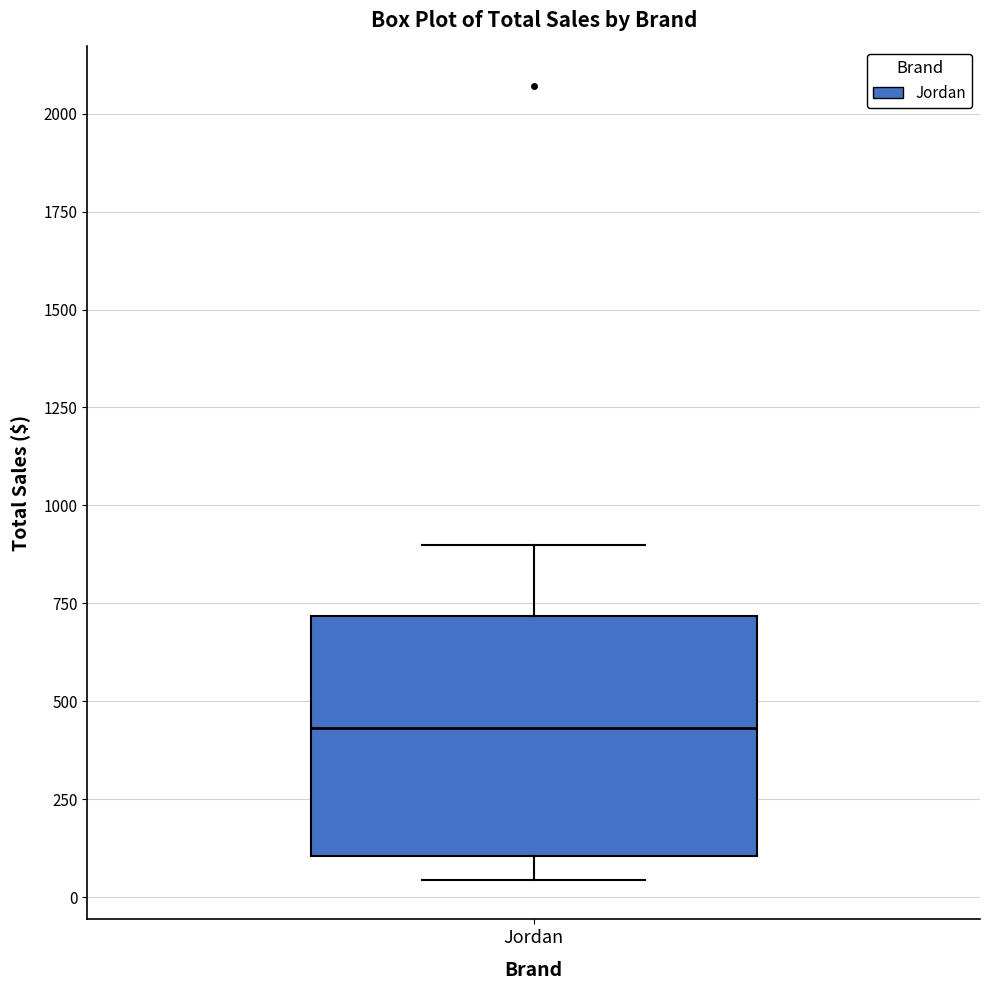

Transcribe this box plot: give where the median line is, the range the box spans, and where the two whiskers end, as read against the y-axis. The values are not printed on the chart, so give them approximately, as read against the axis.

median 450, box 100 to 700, whiskers 50 to 900